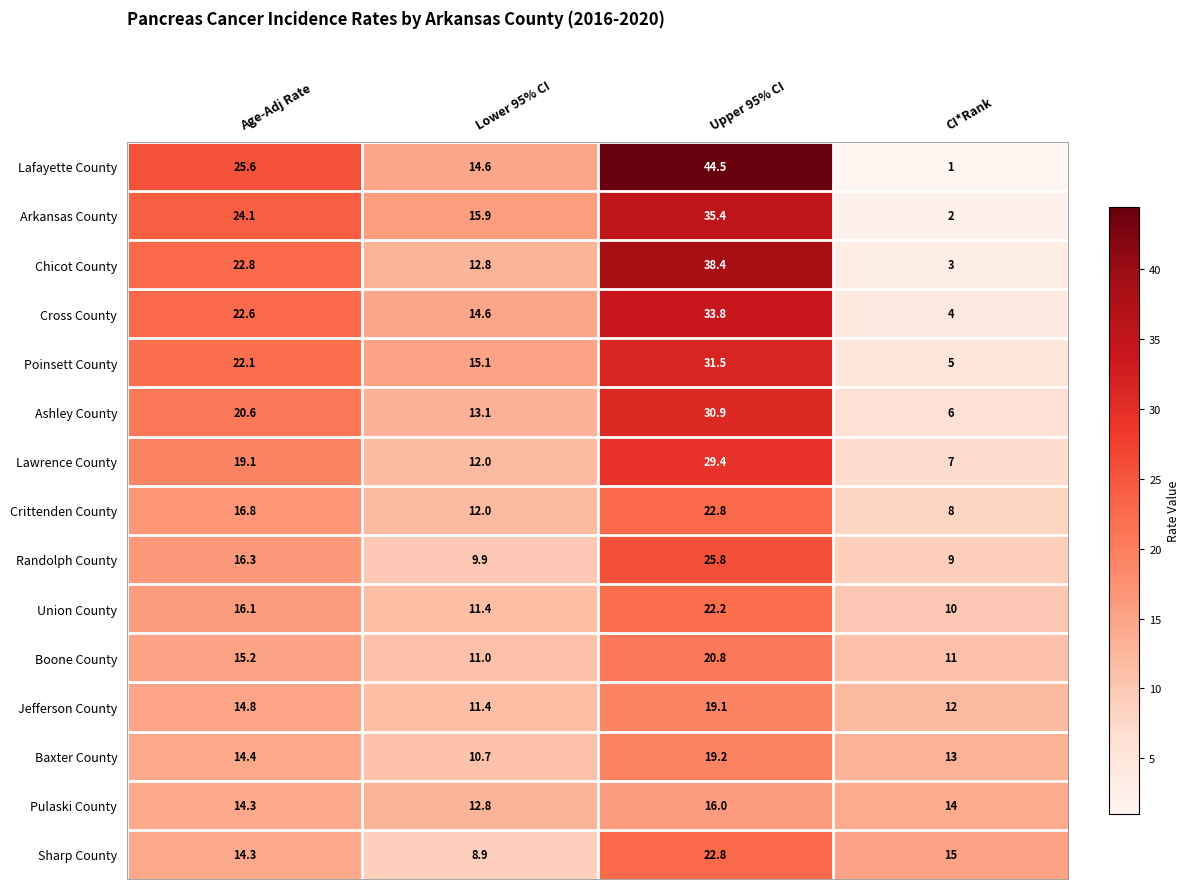

How many values in the Cross County series exceed 22?

2